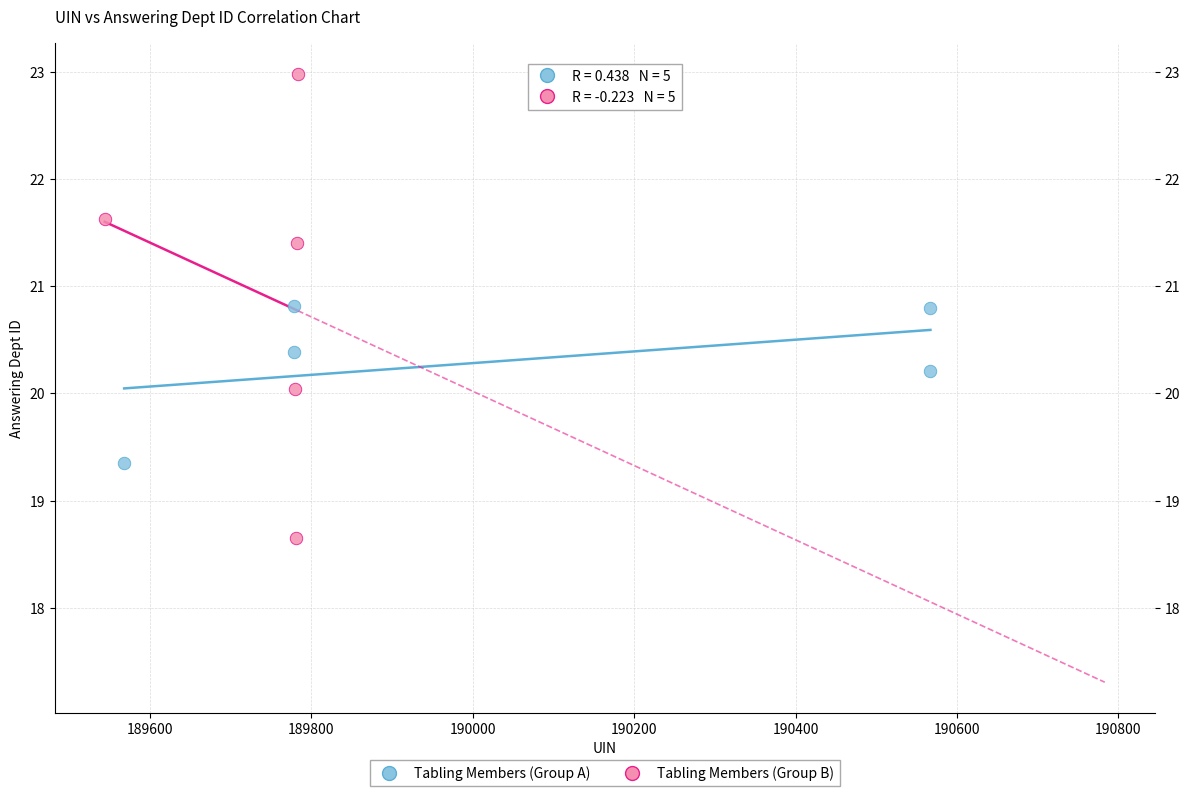

What are all the series names shown in the legend?

Tabling Members (Group A), Tabling Members (Group B)